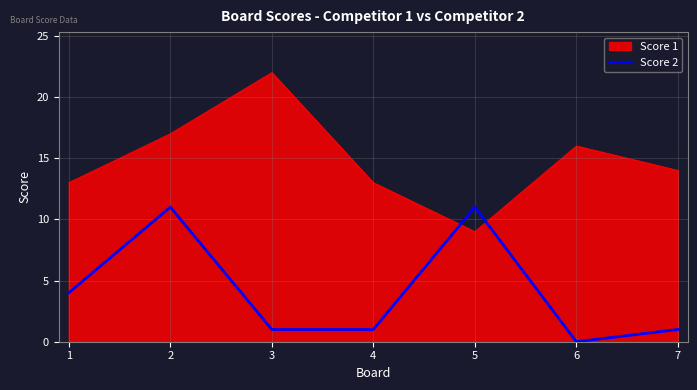

How many lines are shown in the chart?

2